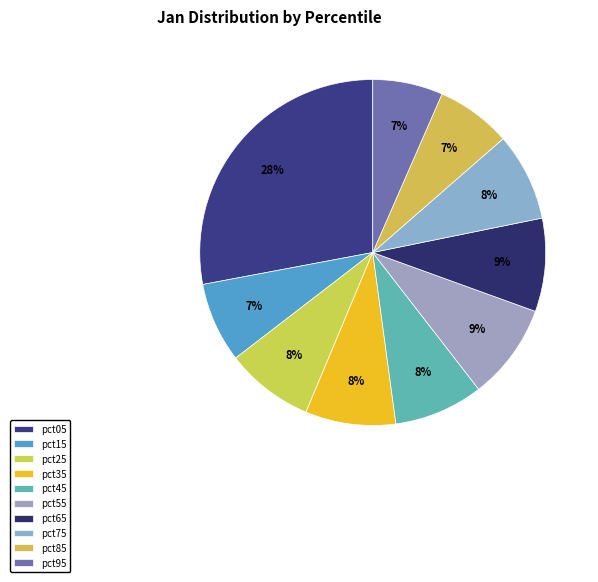

What percentage is NOT represented by pct25?

91.7%